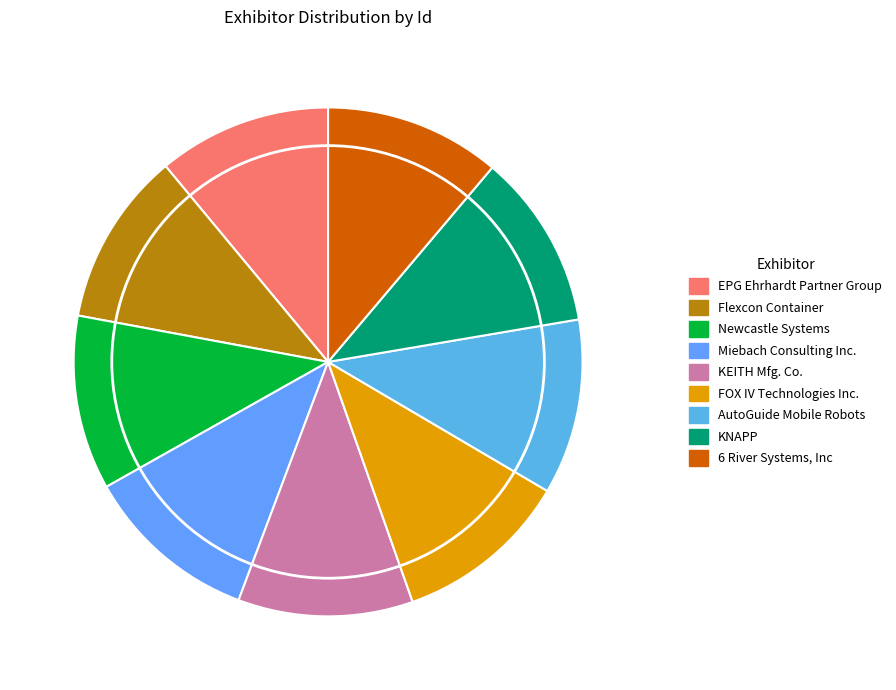

Between Newcastle Systems and 6 River Systems, Inc, which is larger?

6 River Systems, Inc